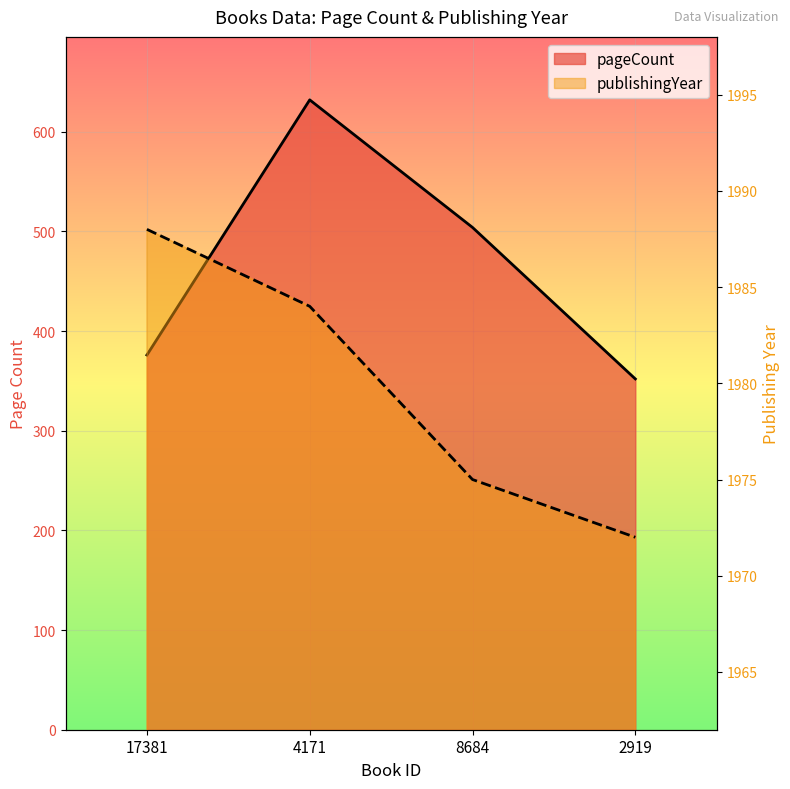

How many lines are shown in the chart?

2